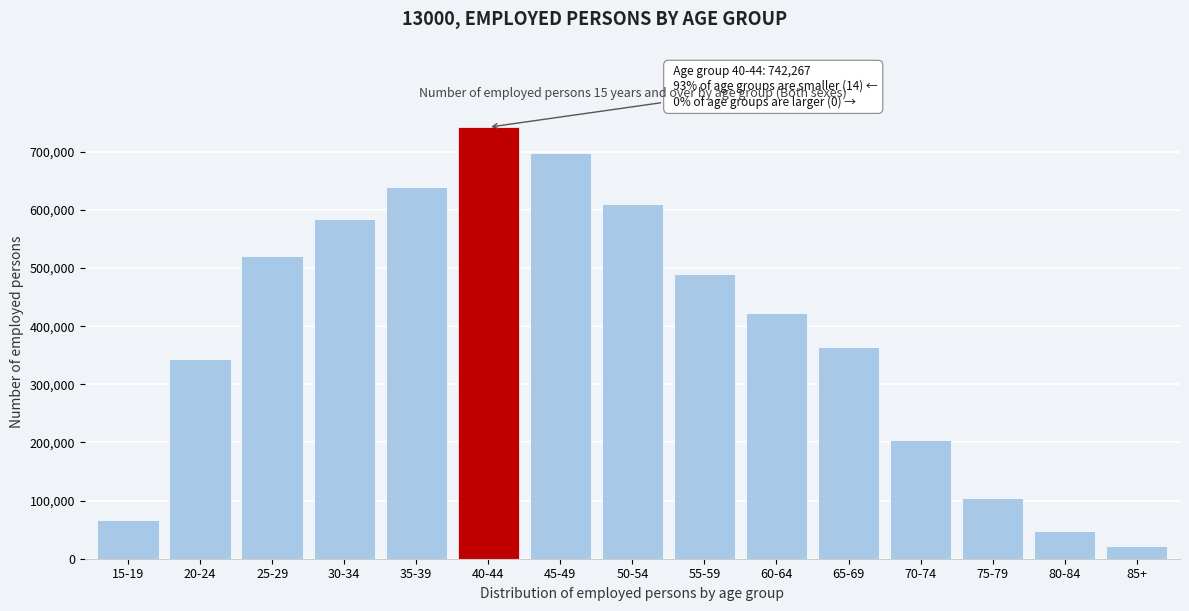

Reading left to right, transcribe all the data shown in this chart.

15-19=66533	20-24=343361	25-29=520321	30-34=584865	35-39=639307	40-44=742267	45-49=697967	50-54=610867	55-59=489373	60-64=422310	65-69=363860	70-74=203922	75-79=104043	80-84=47697	85+=22266